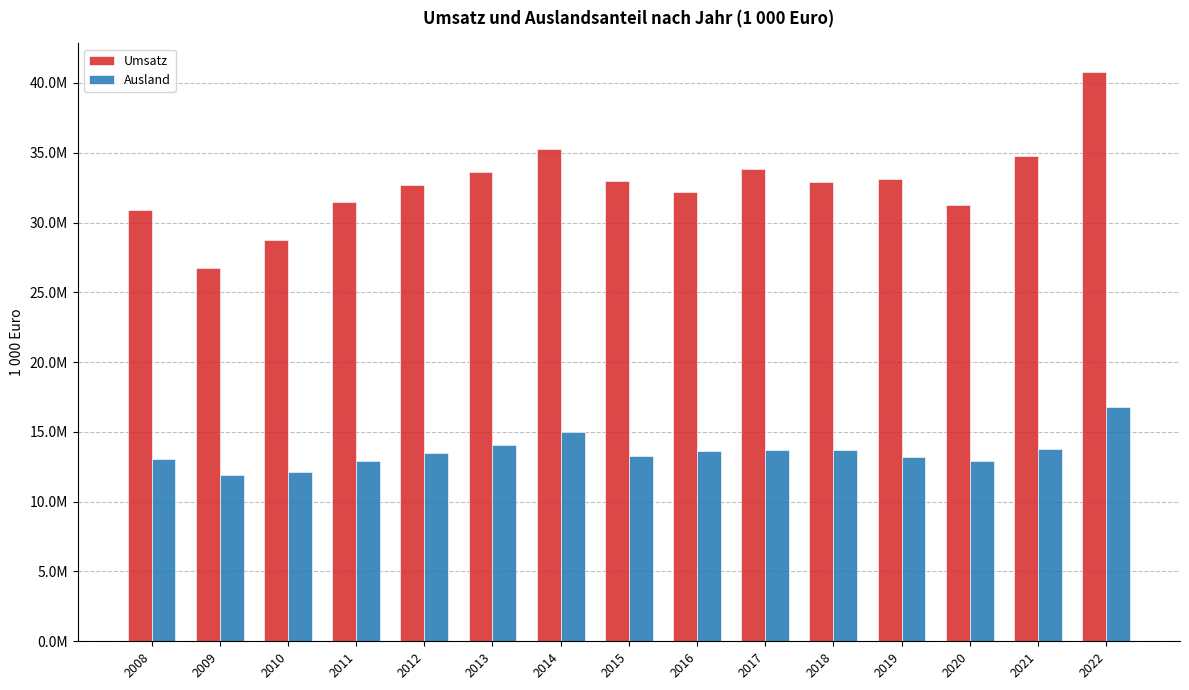

What is the minimum value shown in the chart?

11912932.7